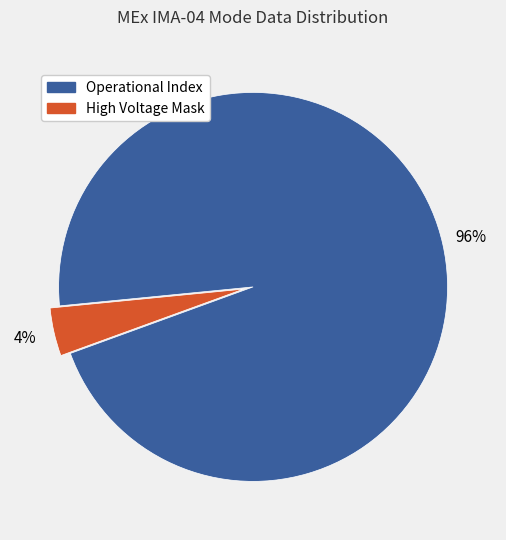

To the nearest percent, what is the difference between the largest and smallest slice percentages?

92%